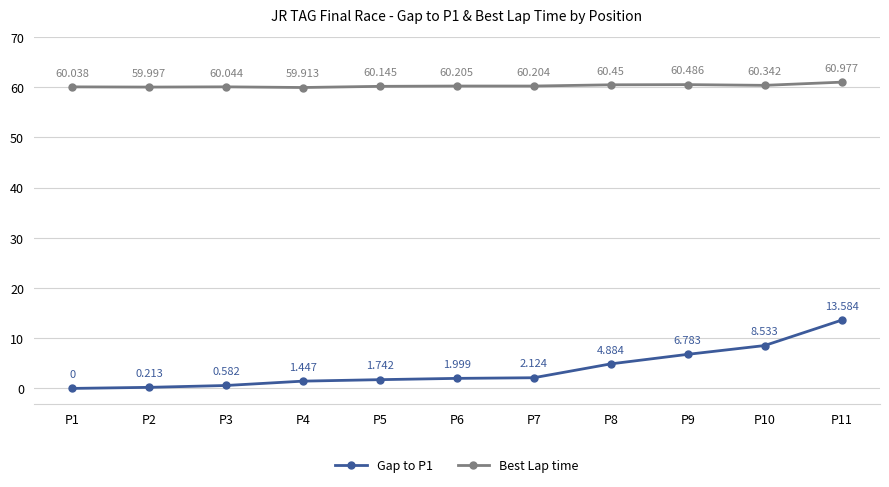

True or false: Best Lap time and Gap to P1 intersect in this chart.

False